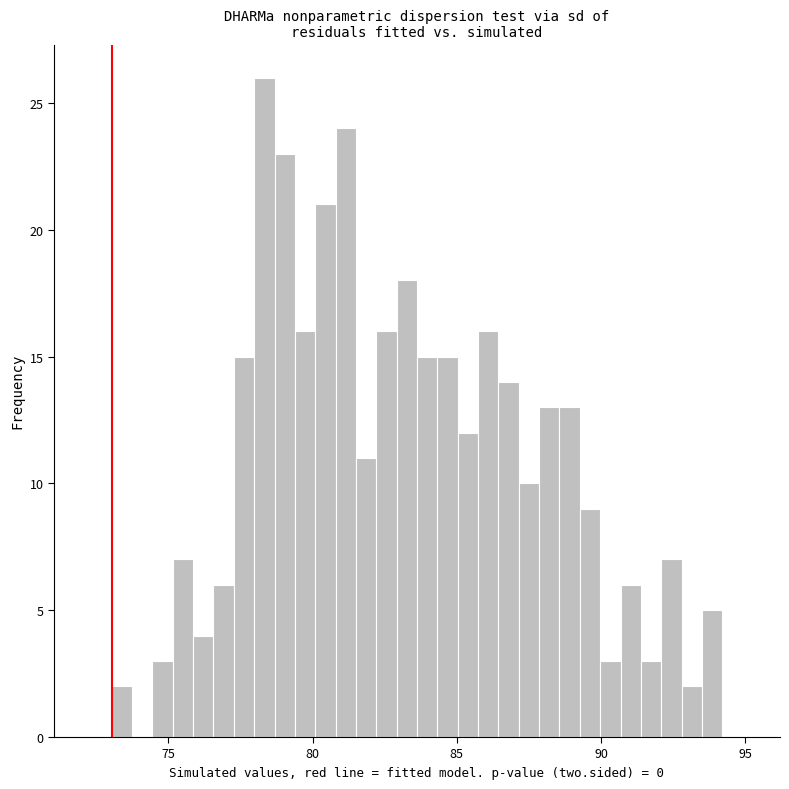

Read against the x-axis, roughly where is the centre of the tallest bar?

78.5